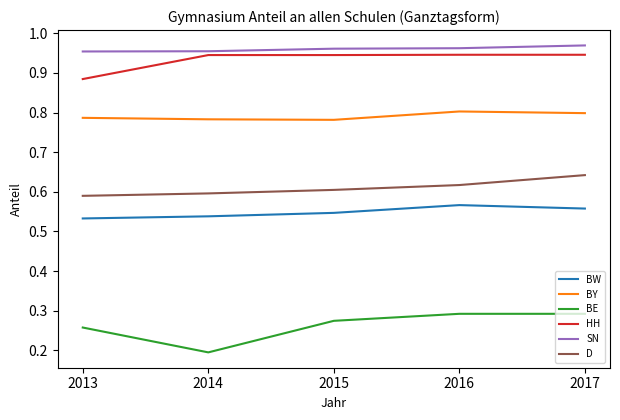

Between 2014 and 2016, which series saw the biggest shift?

BE